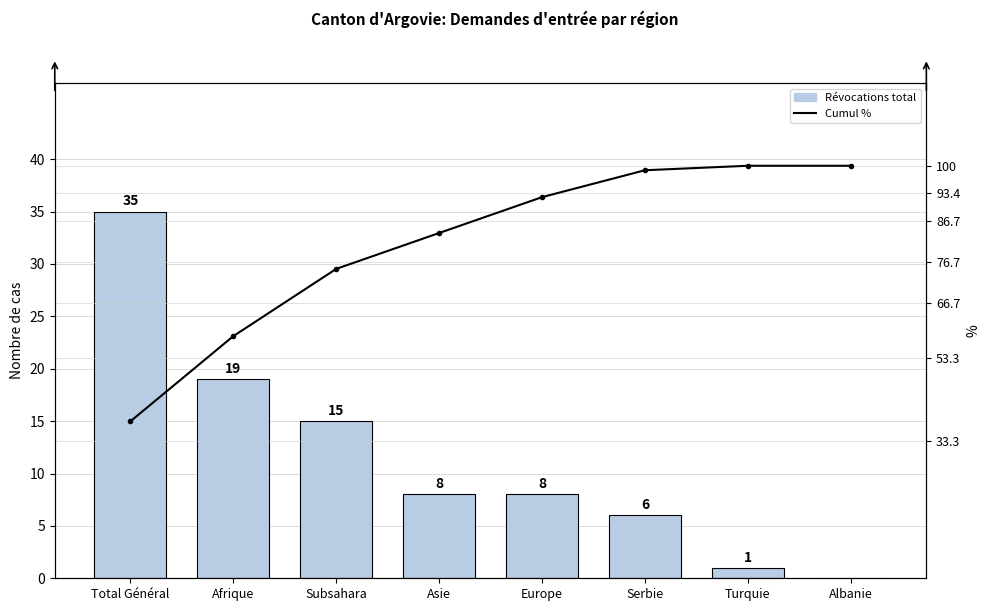

Between Subsahara and Asie, which is larger?

Subsahara